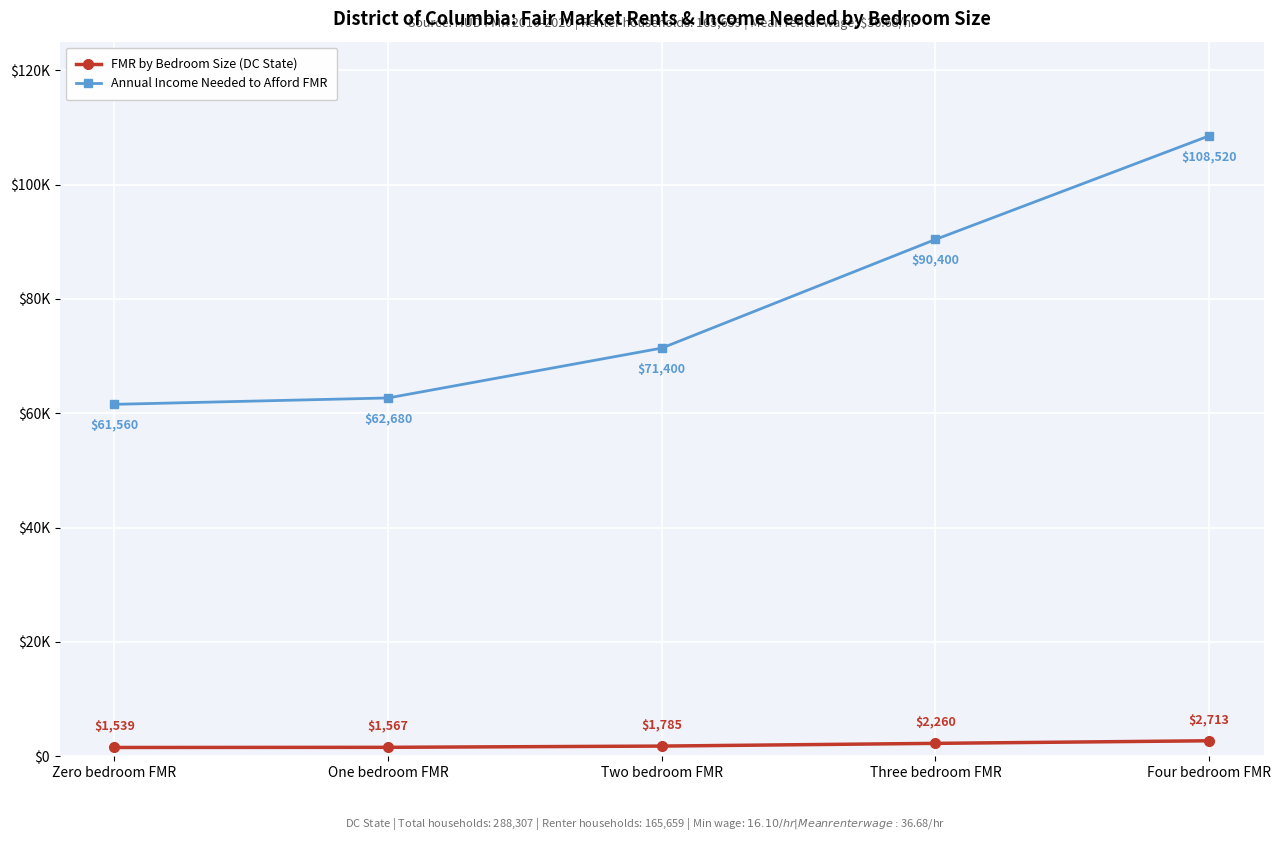

Which series changed the most between Two bedroom FMR and Four bedroom FMR?

Annual Income Needed to Afford FMR